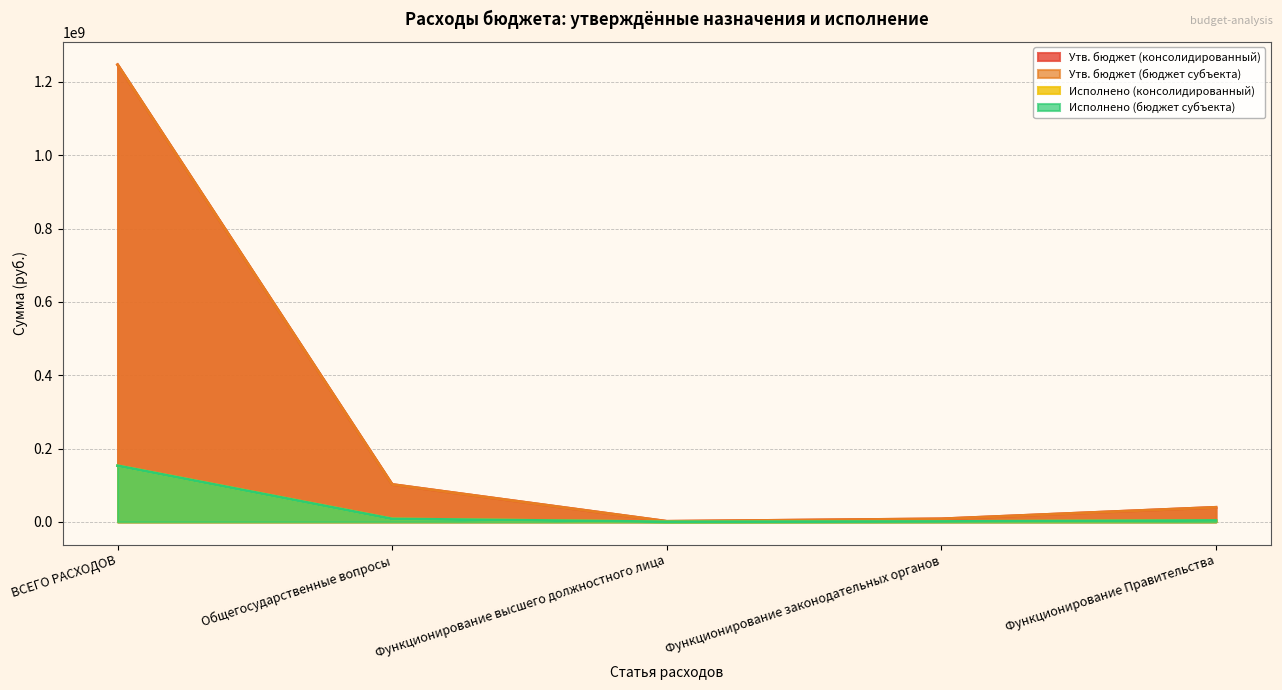

Reading right to left, extract all data points from this chart.

Утв. бюджет (консолидированный): 39608130.1	8166100.0	1433900.0	101954070.1	1246965895.1
Утв. бюджет (бюджет субъекта): 39608130.1	8166100.0	1433900.0	101954070.1	1246965895.1
Исполнено (консолидированный): 3696100.9	970977.1	147560.0	8014789.8	153136253.3
Исполнено (бюджет субъекта): 3696100.9	970977.1	147560.0	8014789.8	153136253.3